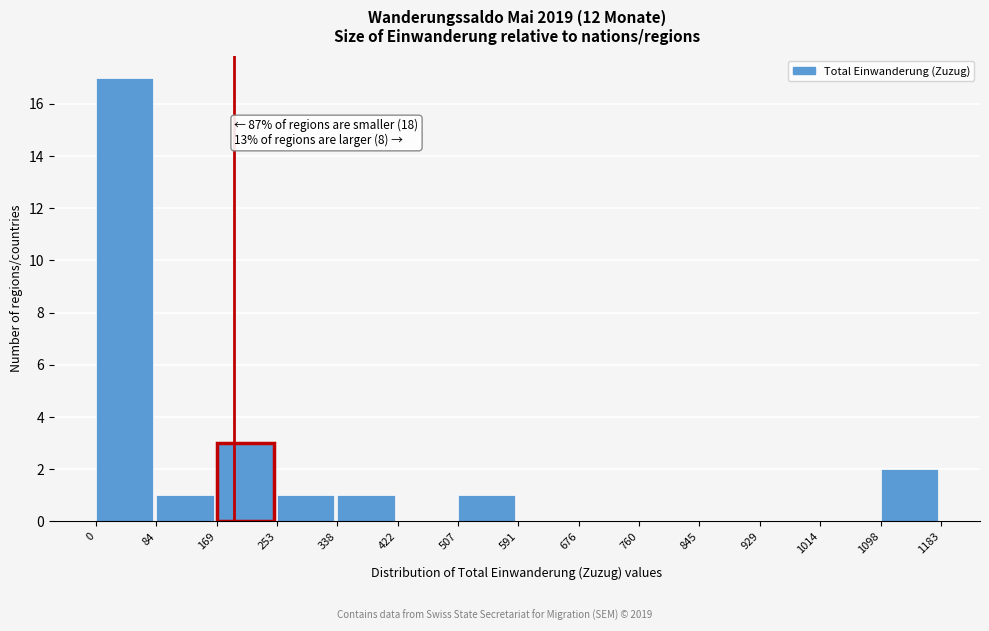

Which range on the x-axis has the tallest bar?

0 to 84